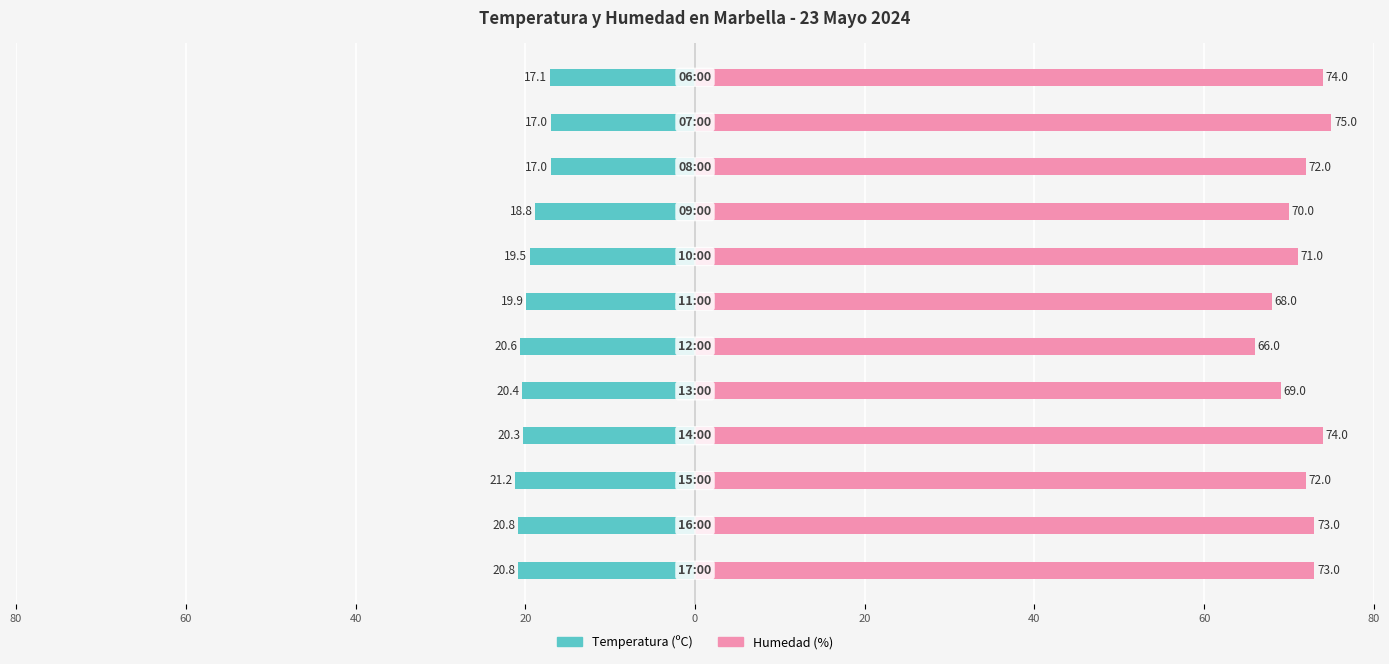

What is the difference between the highest and lowest values at 20?

94.3